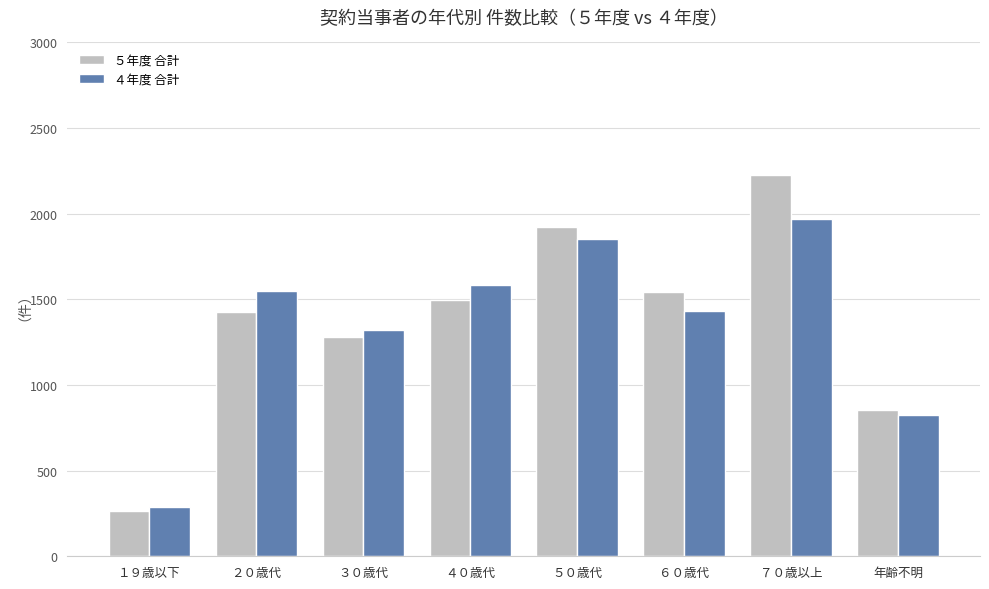

Reading left to right, transcribe all the data shown in this chart.

５年度 合計: １９歳以下=265	２０歳代=1424	３０歳代=1279	４０歳代=1498	５０歳代=1921	６０歳代=1544	７０歳以上=2226	年齢不明=854
４年度 合計: １９歳以下=290	２０歳代=1549	３０歳代=1323	４０歳代=1584	５０歳代=1854	６０歳代=1434	７０歳以上=1969	年齢不明=825